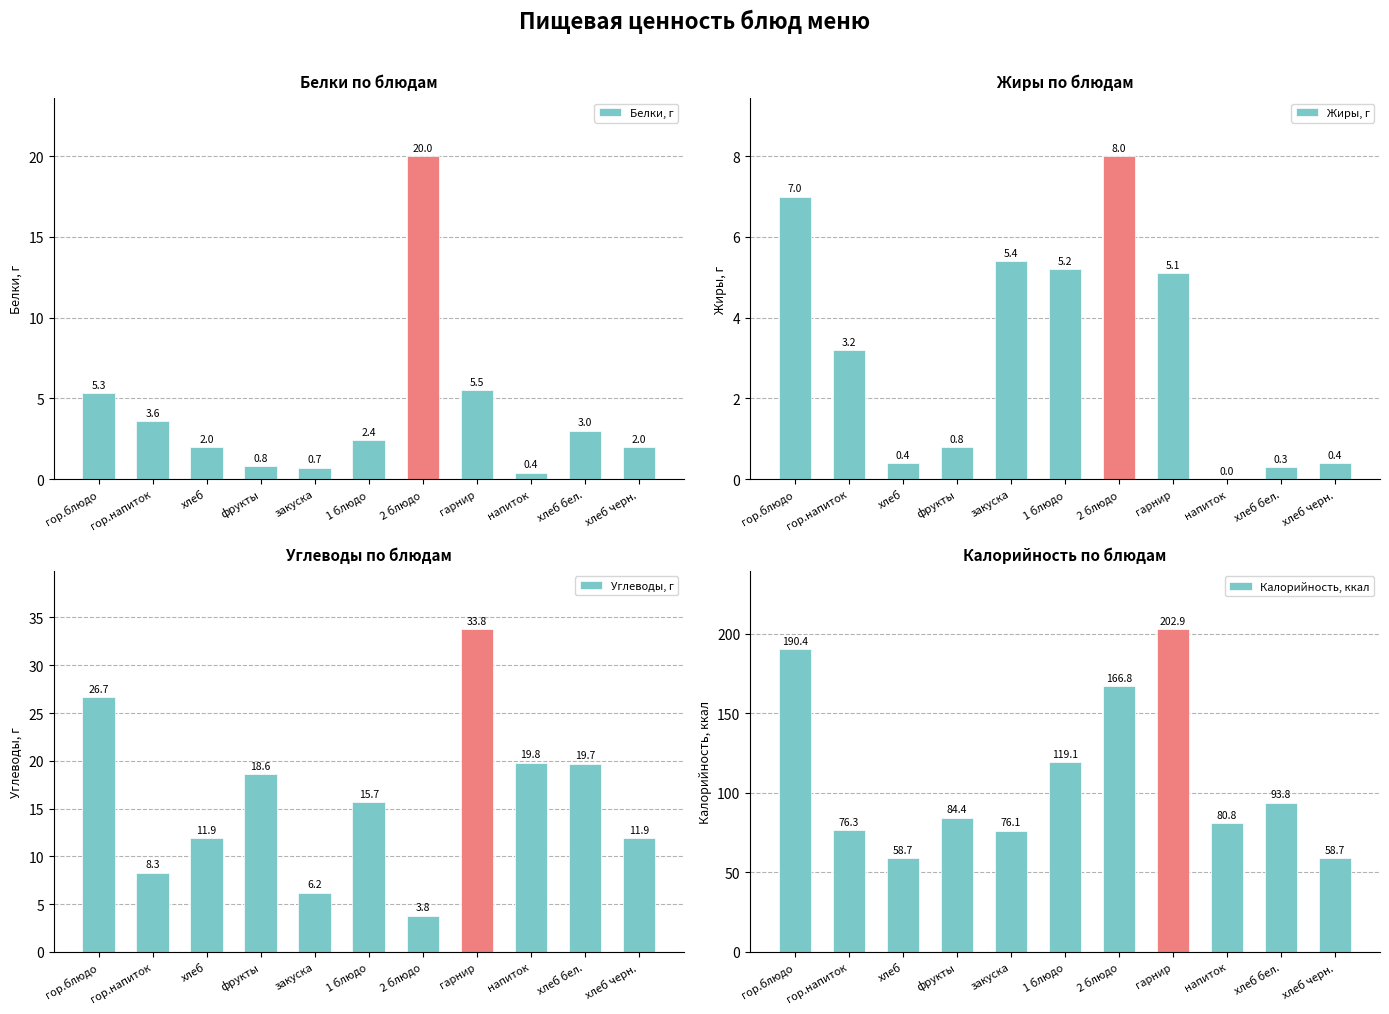

What is the difference between the Калорийность, ккал values at 1 блюдо and хлеб бел.?

25.3